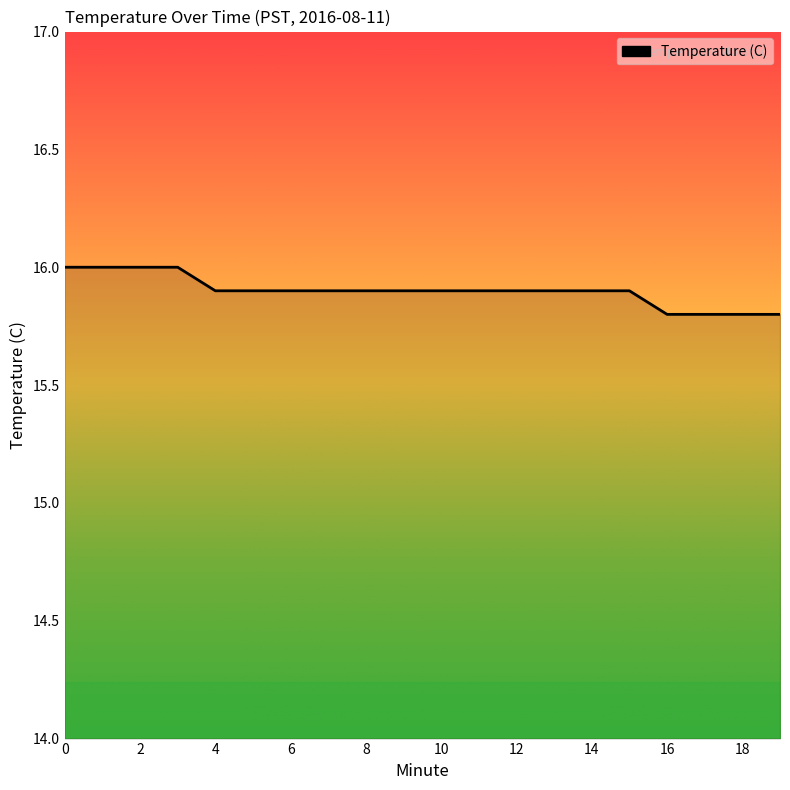

What is the maximum value shown in the chart?

16.0